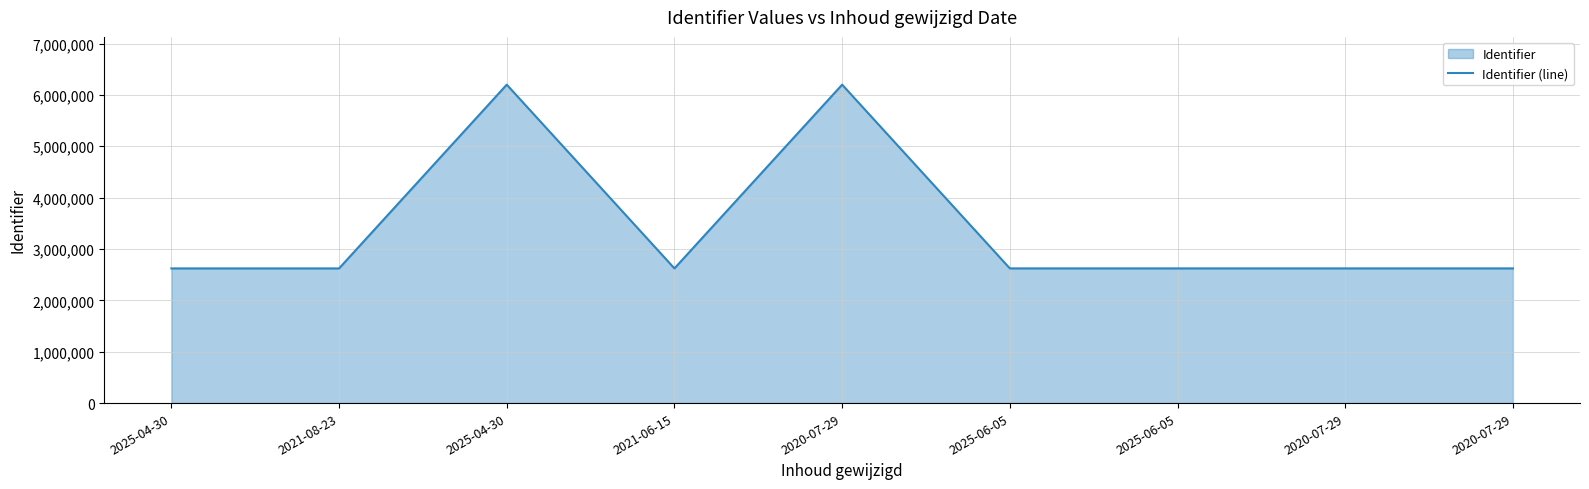

True or false: there are more than 2 points higher than both neighbors.

False